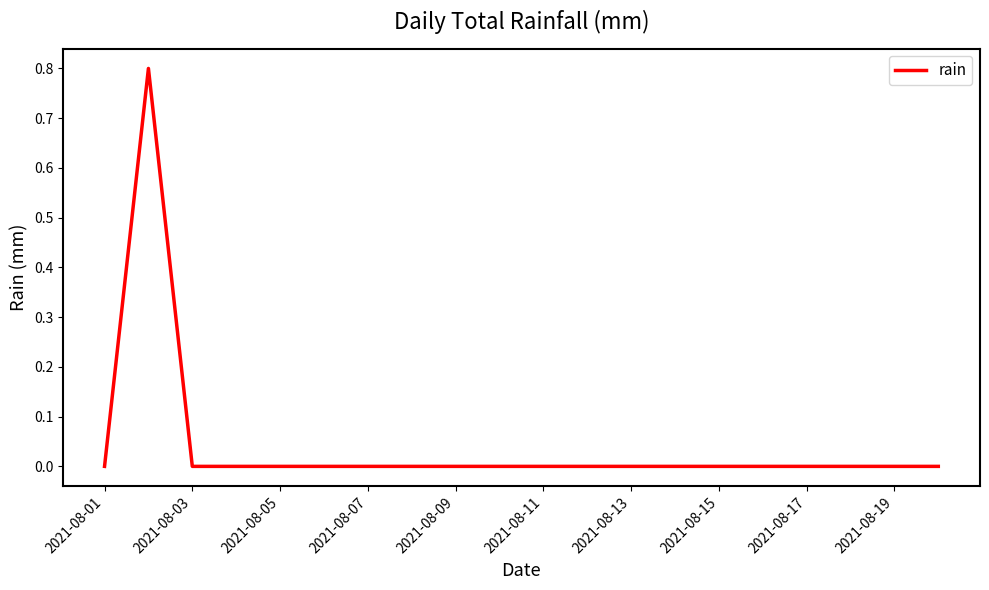

What is the greatest value displayed?

0.8